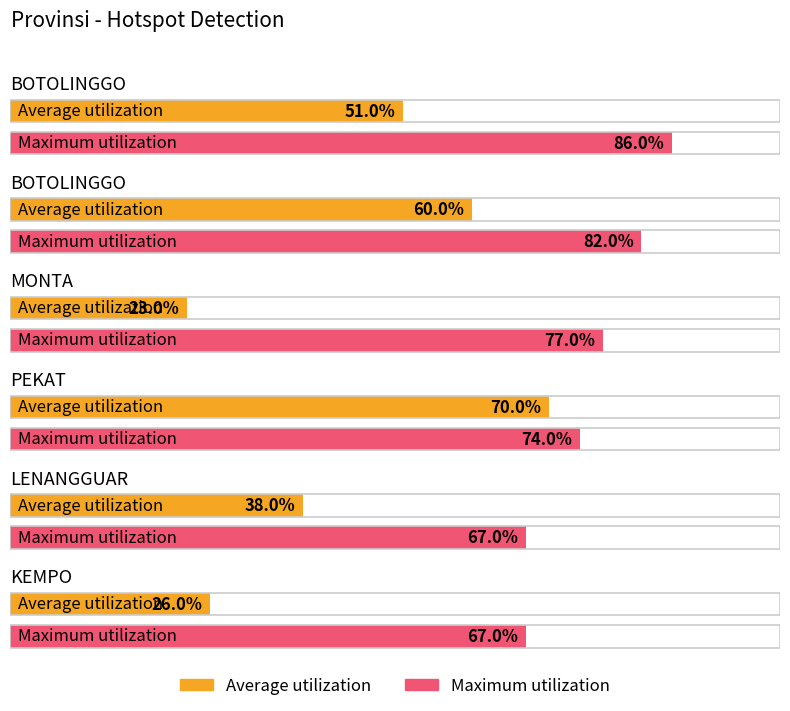

How many data points in Average utilization are less than 51?

3